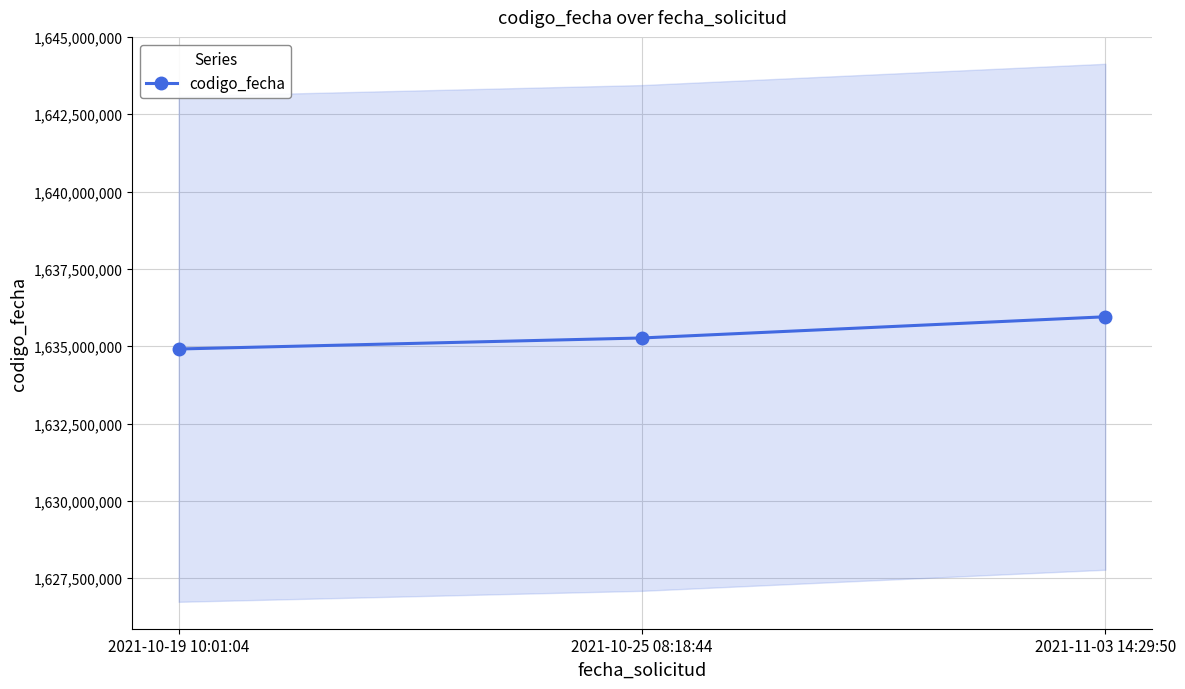

What is the difference between the values at 2021-10-25 08:18:44 and 2021-11-03 14:29:50?

684918